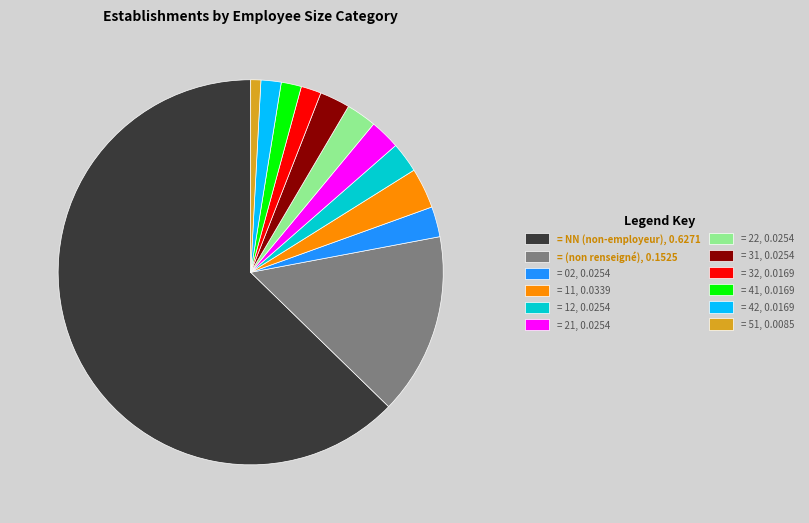

Is there a majority slice in this chart?

Yes